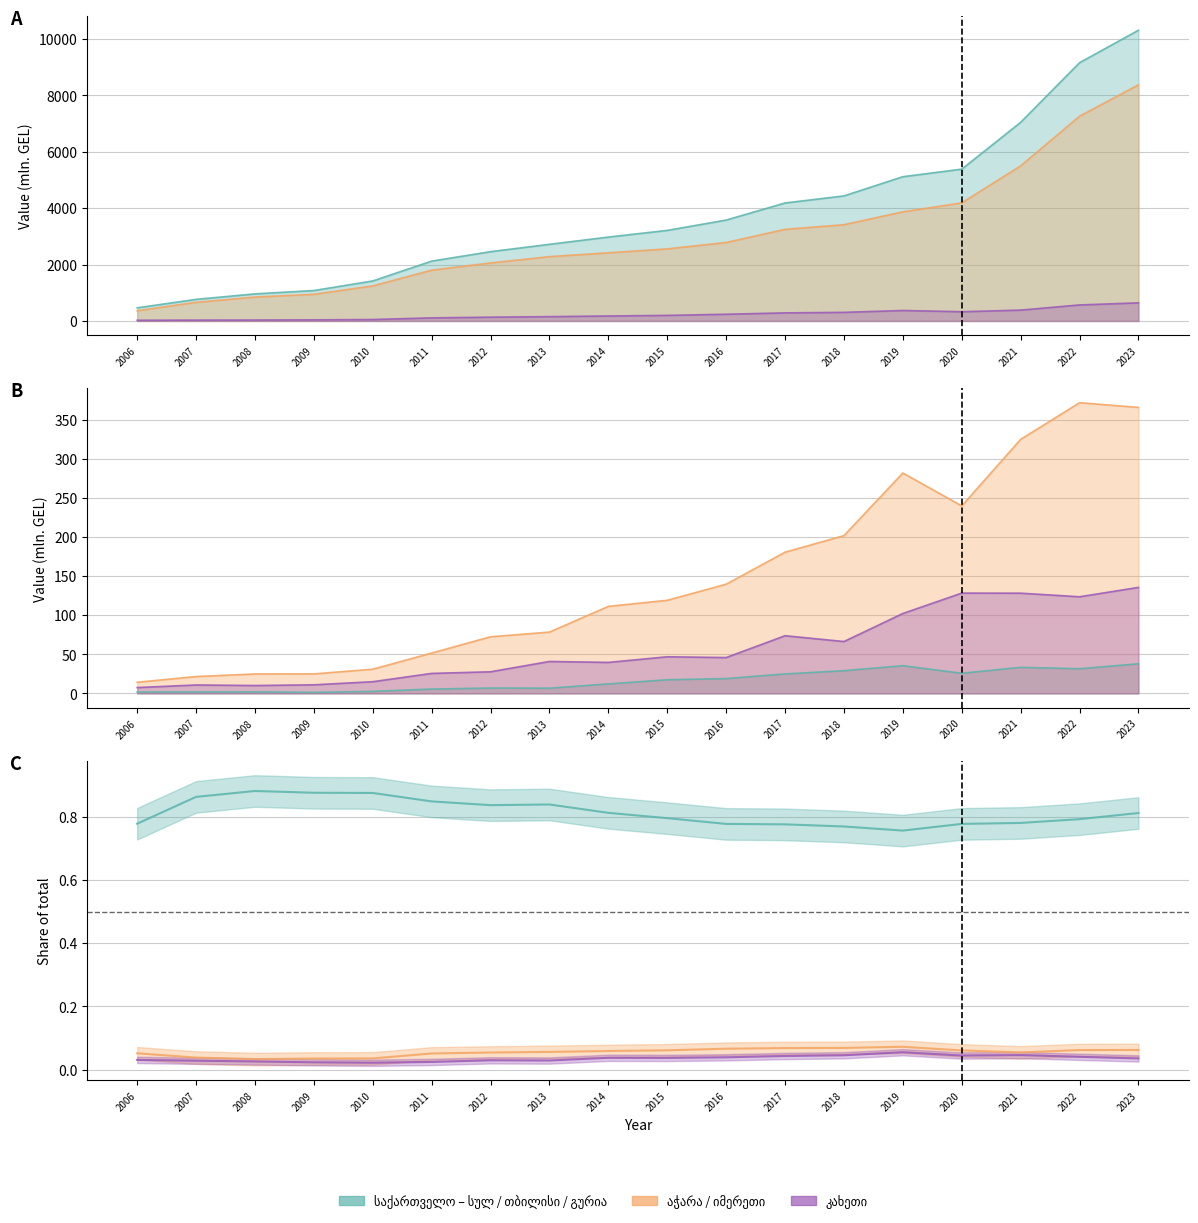

True or false: იმერეთი share and თბილისი share intersect in this chart.

False